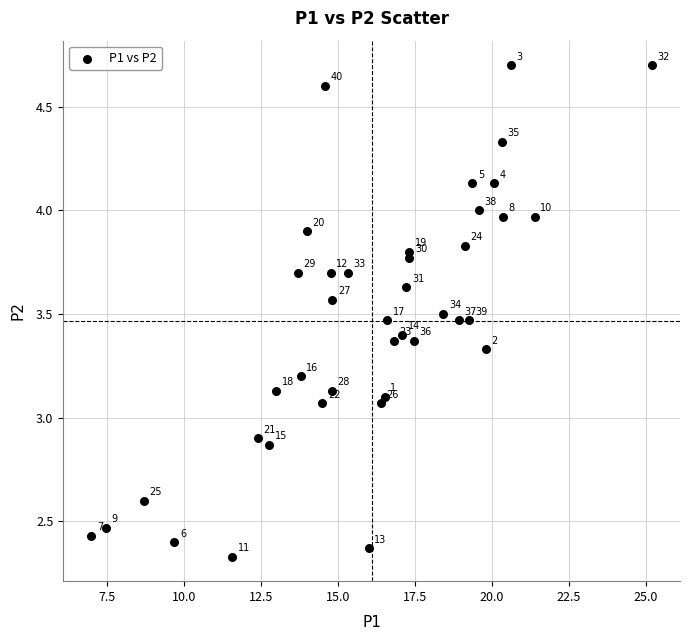

What is the range of X values (max minus min)?

18.2